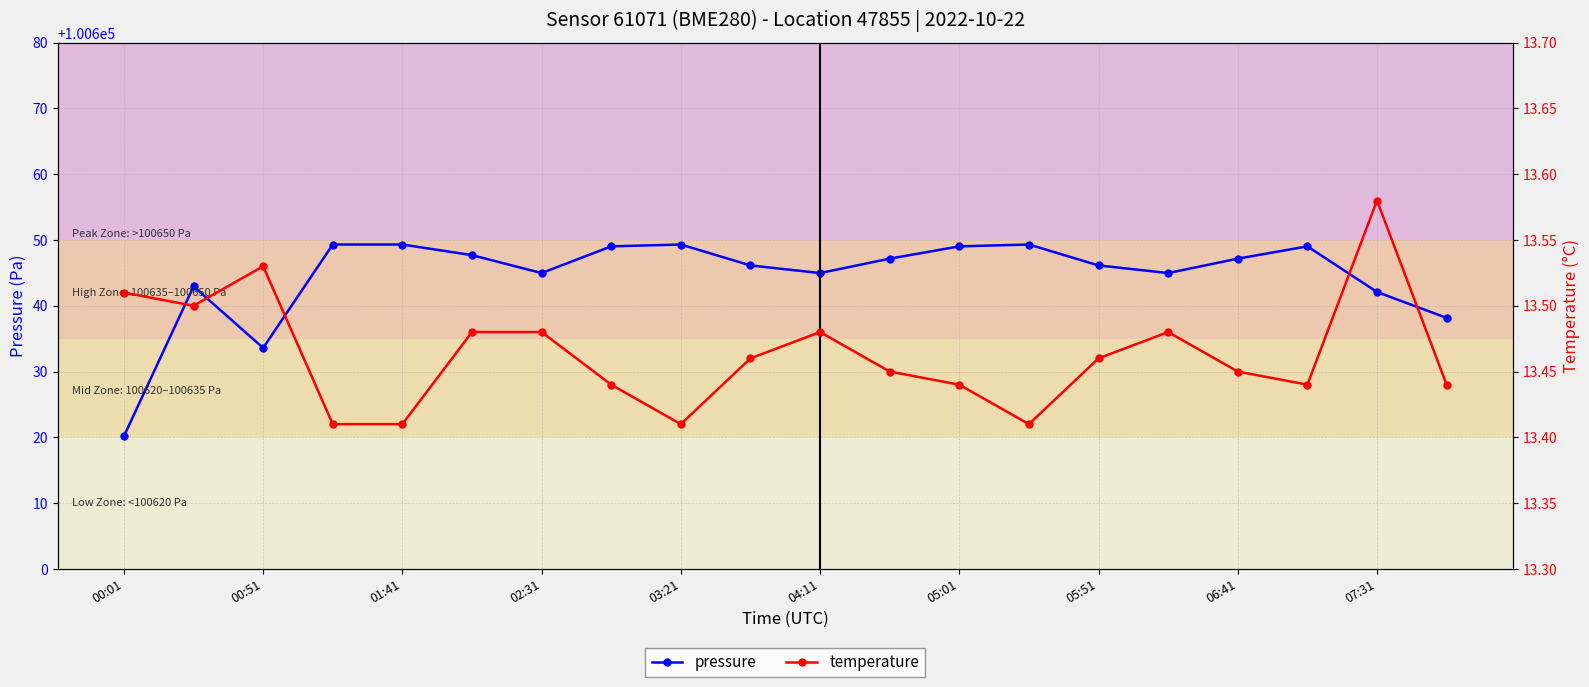

What is the label of the 20th point from the right?

00:01